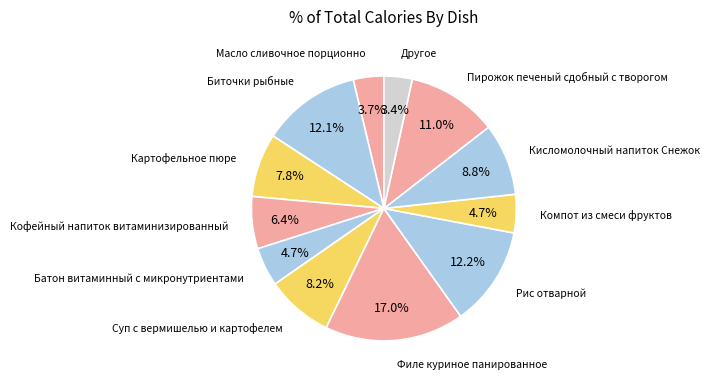

Is there any slice that represents more than half of the pie?

No